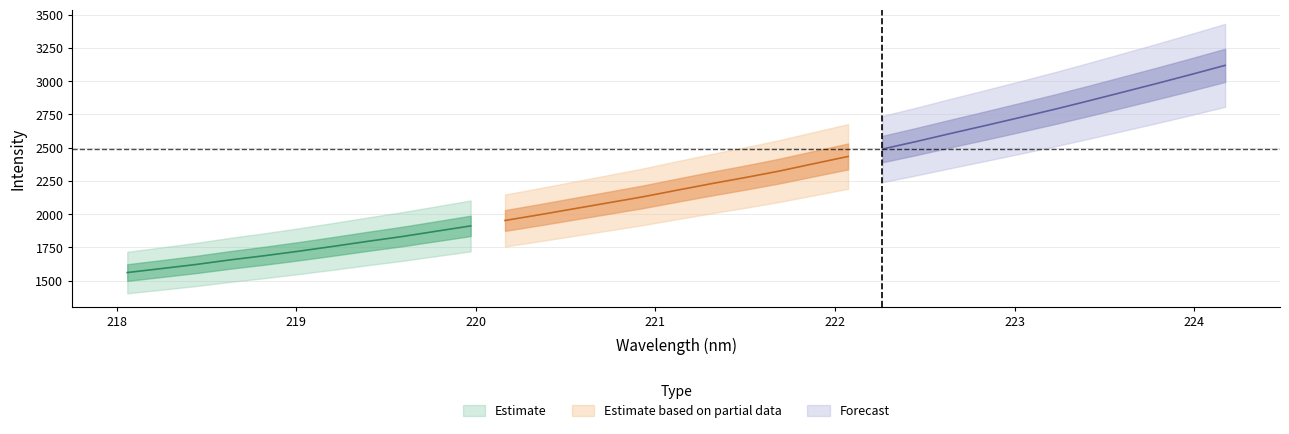

Reading left to right, what are all the values shown in this chart?

x: 218.1	218.3	218.4	218.6	218.8	219.0	219.2	219.4	219.6	219.8	220.0	220.2	220.4	220.5	220.7	220.9	221.1	221.3	221.5	221.7	221.9	222.1	222.3	222.5	222.6	222.8	223.0	223.2	223.4	223.6	223.8	224.0	224.2
y: 1561.1	1591.1	1621.7	1656.4	1687.8	1721.9	1758.1	1795.7	1831.7	1871.8	1911.7	1952.7	1995.3	2040.1	2084.8	2129.6	2179.5	2228.5	2275.2	2324.3	2379.4	2433.8	2489.4	2546.7	2607.1	2665.8	2725.9	2786.8	2850.6	2916.1	2981.9	3049.5	3118.7